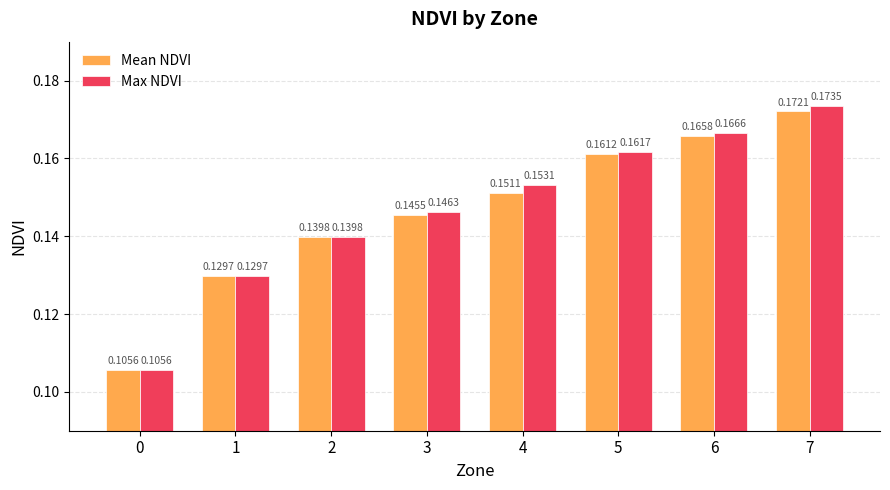

List the series in order of their overall mean, highest first.

Max NDVI, Mean NDVI